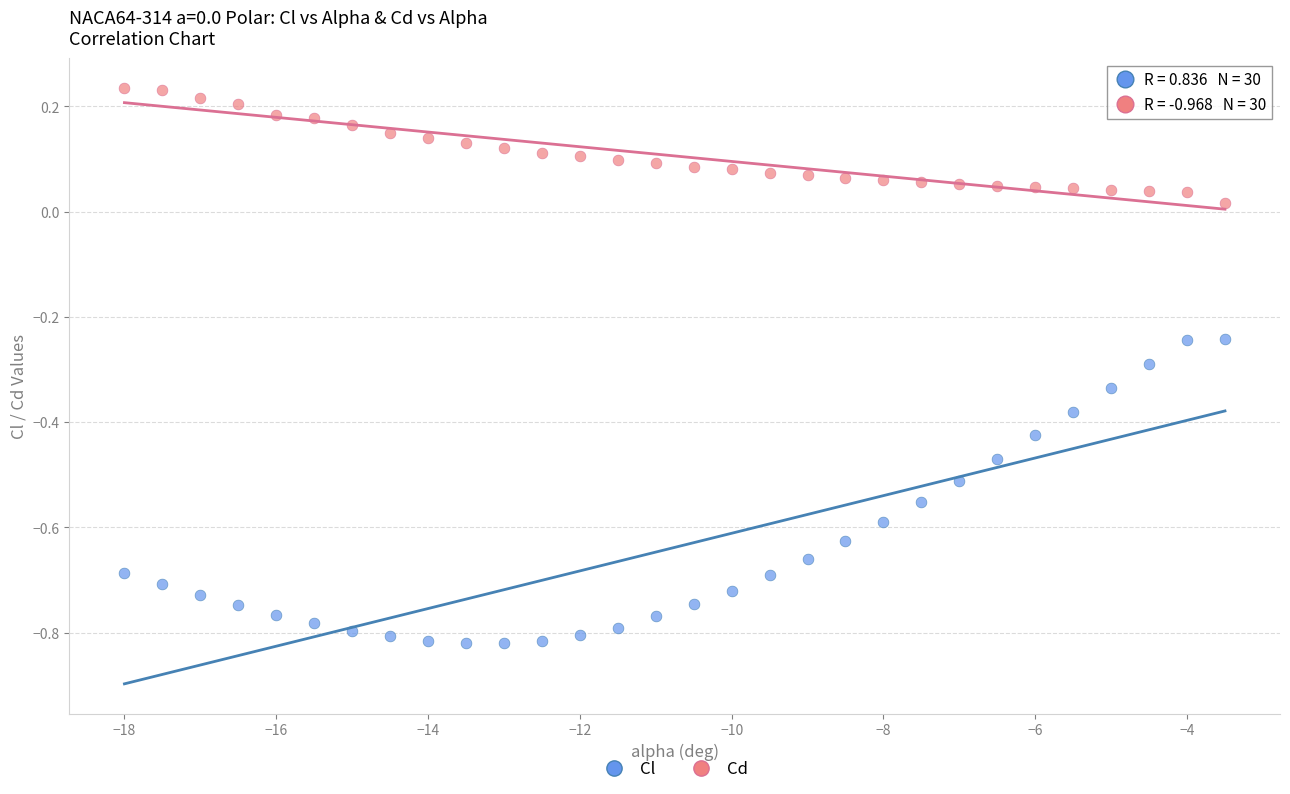

Across all data points, what is the range of Y values (max minus min)?

1.1